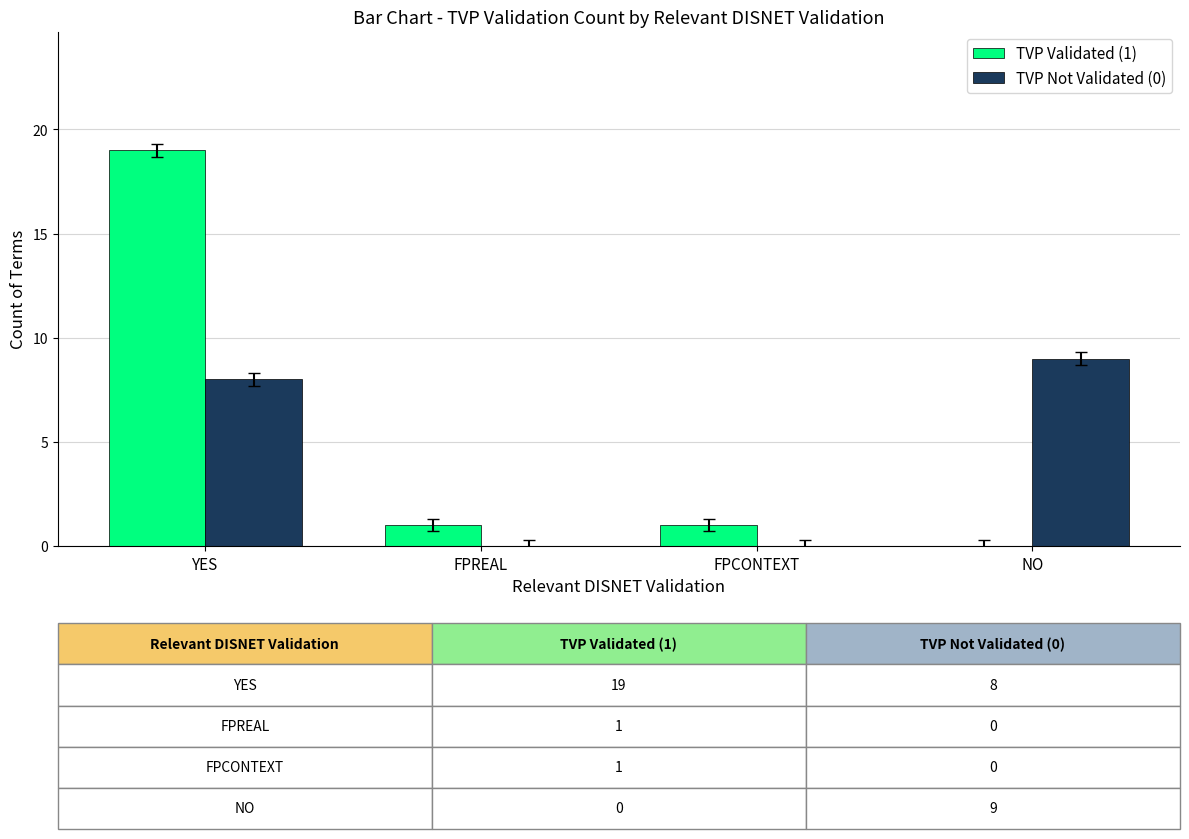

How many values in TVP Validated (1) are above zero?

3